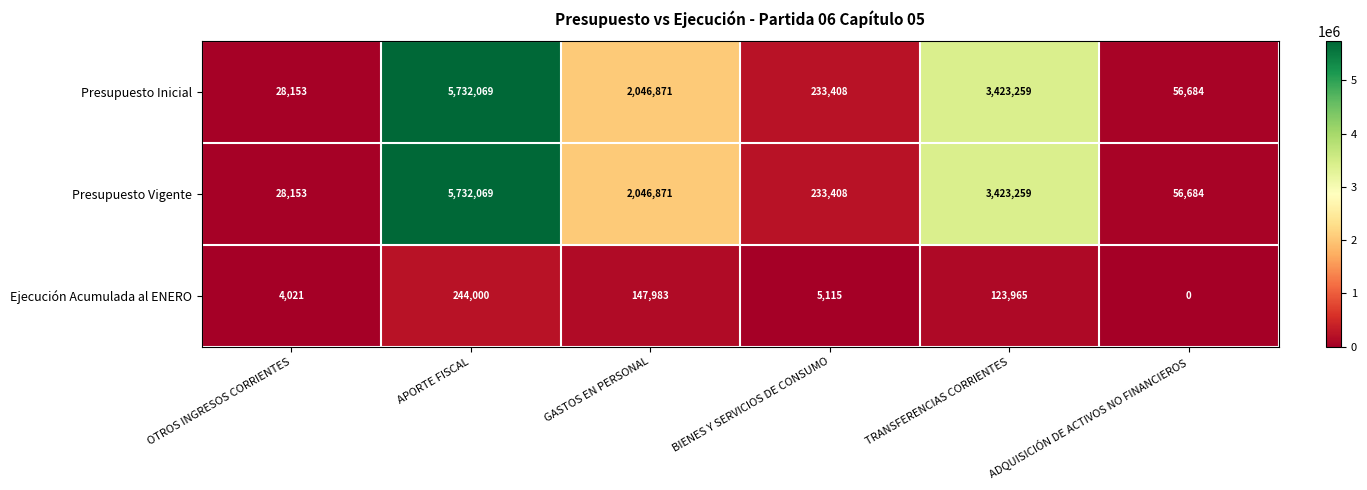

What is the total value across all series at TRANSFERENCIAS CORRIENTES?

6970483